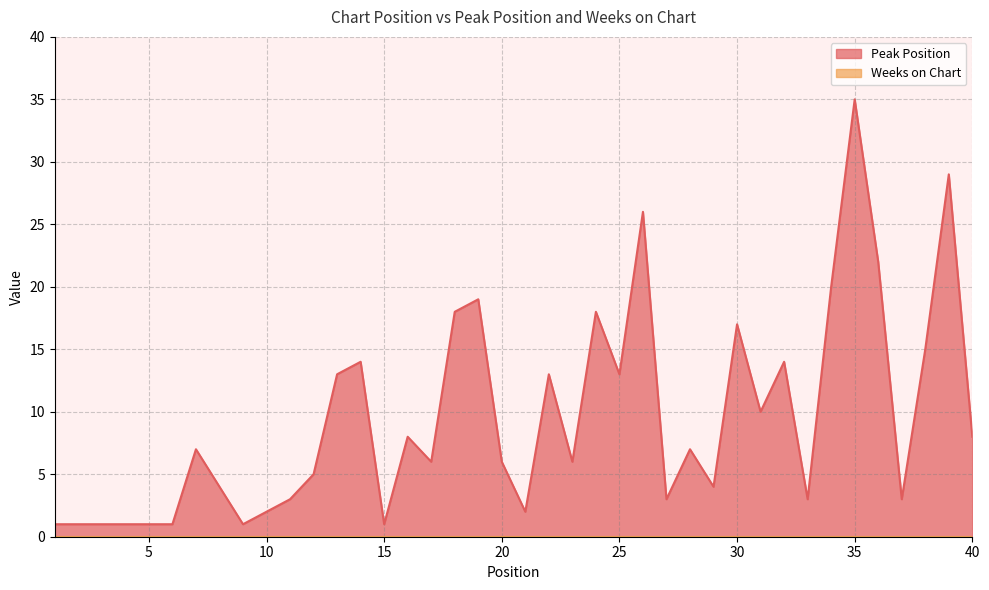

At which category does the chart reach its peak across all series?

35